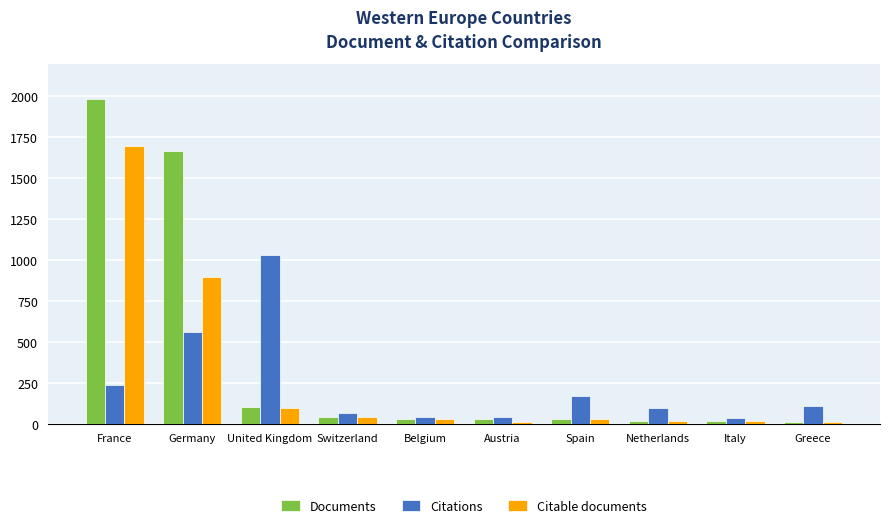

Which series has the largest range (max minus min)?

Documents